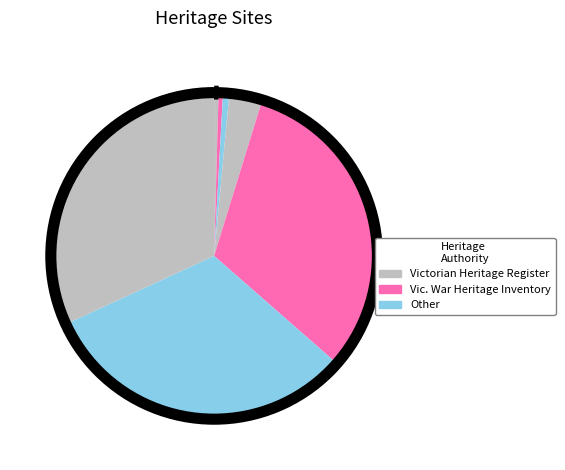

To the nearest percent, what is the combined percentage of GELLIONDALE BRIQUETTE PLANT and FORMER COWWARR BUTTER FACTORY?

1%